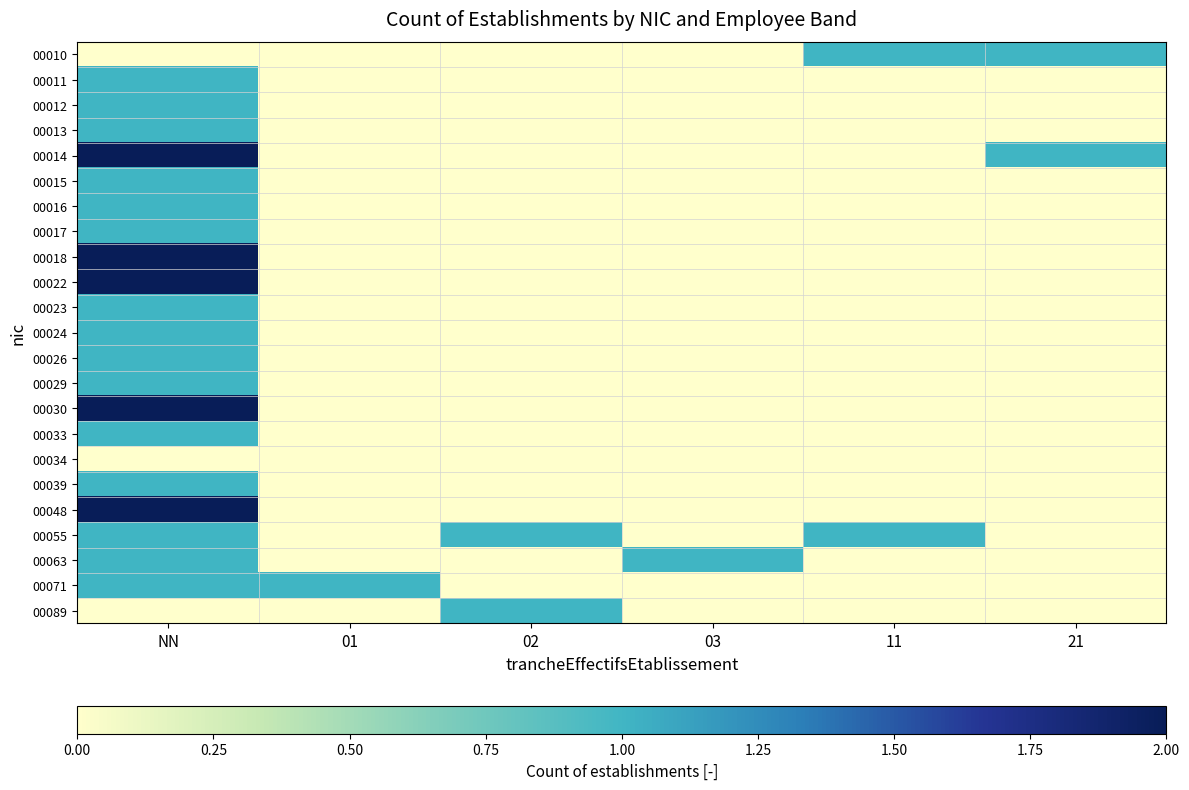

Which category has the highest value across all series?

NN